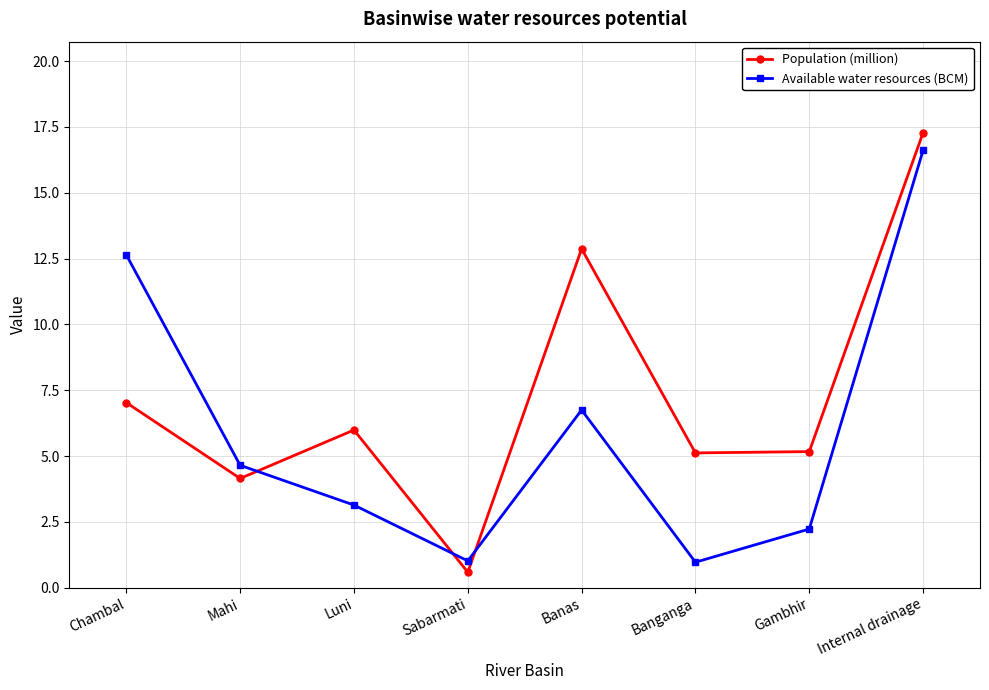

How many data points in Population (million) are above 5?

6